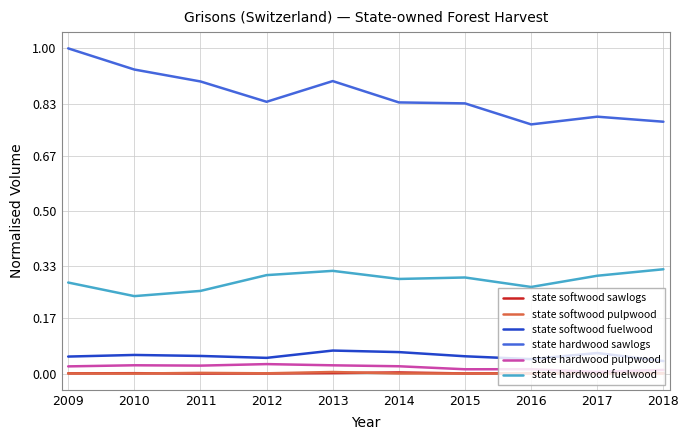

Is the value of state hardwood pulpwood at 2013 greater than the value of state softwood pulpwood at 2011?

Yes